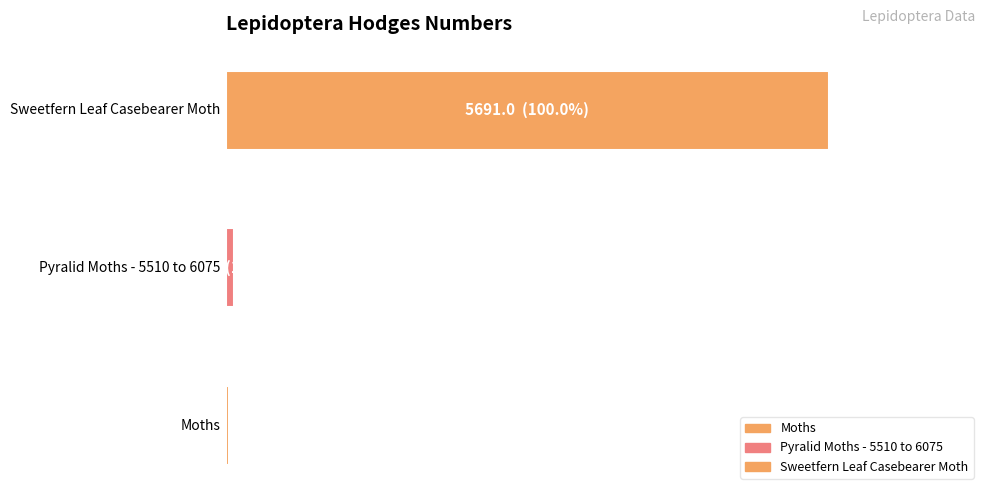

What is the value of the 1st bar from the left?

29.0